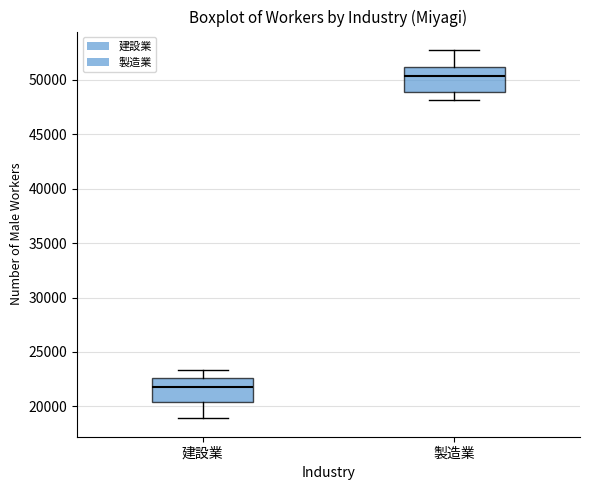

Where is the upper edge of the box for 建設業 on the y-axis? The values are not printed on the chart, so give them approximately, as read against the axis.

22500